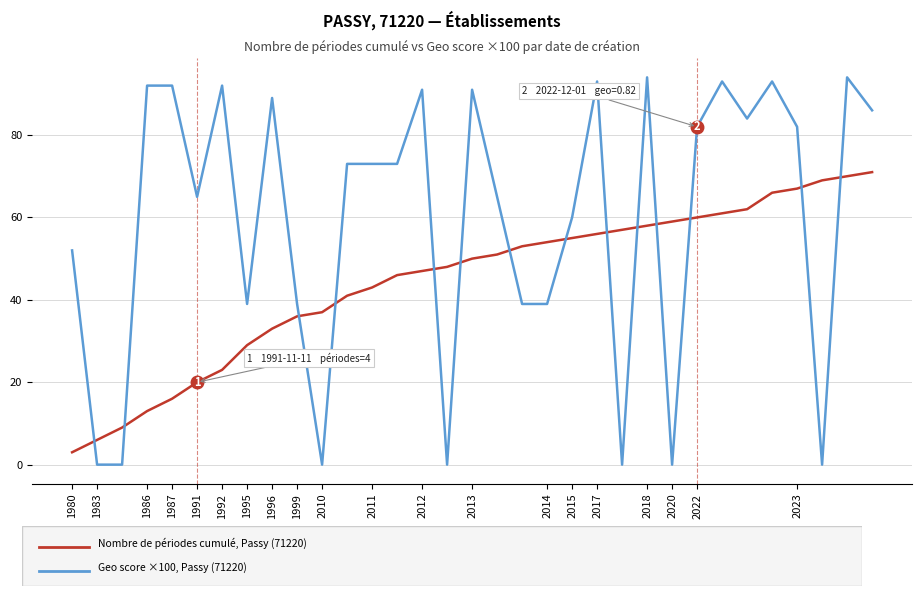

What is the greatest value displayed?

94